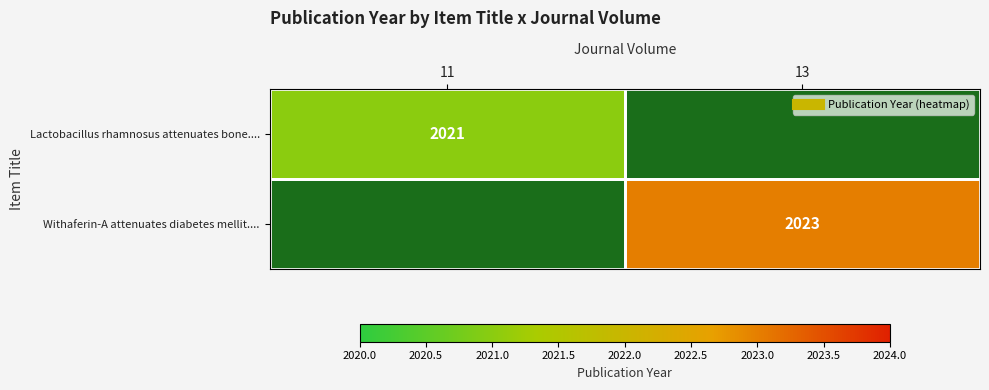

Which category has the lowest value in the Withaferin-A attenuates diabetes mellit.... series?

11